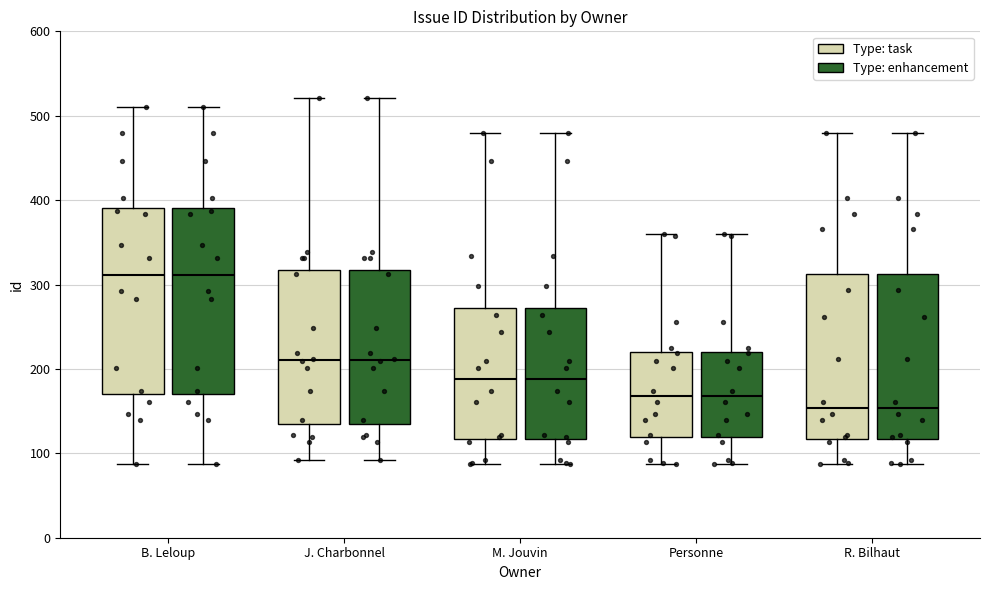

Where is the lower edge of the box for Personne (Type: task) on the y-axis? The values are not printed on the chart, so give them approximately, as read against the axis.

120